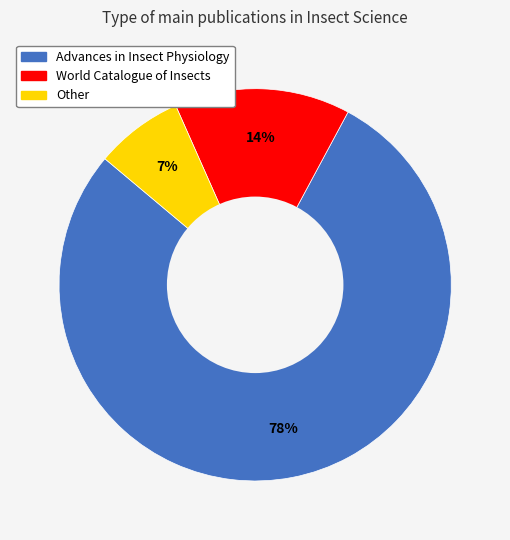

Which slice is the smallest?

Other